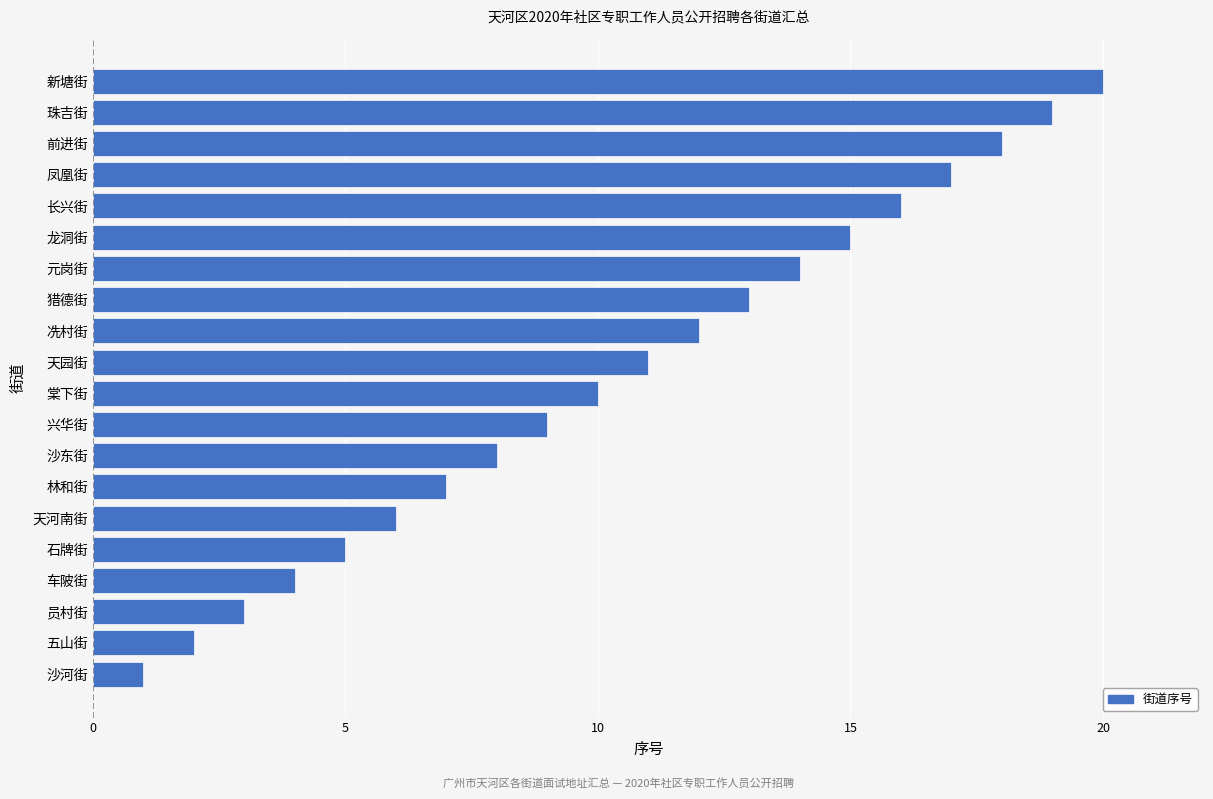

True or false: the data shows 2 at 五山街.

True